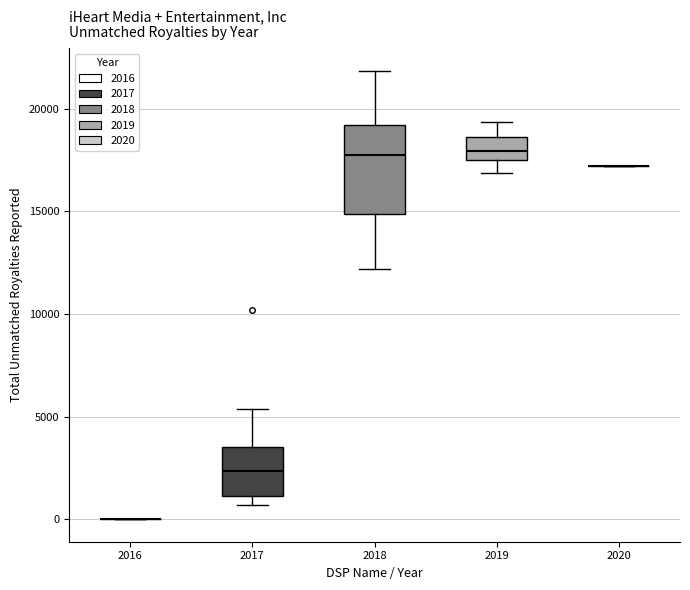

Reading left to right, transcribe this box plot: for each box, give where its median line is, the range the box spans, and where its two whiskers end, as read against the y-axis. The values are not printed on the chart, so give them approximately, as read against the axis.

2016: box collapsed to a line at 0, whiskers 0 to 0
2017: median 2500, box 1000 to 3500, whiskers 500 to 5500
2018: median 18000, box 15000 to 19000, whiskers 12000 to 22000
2019: median 18000, box 17500 to 18500, whiskers 17000 to 19500
2020: box collapsed to a line at 17000, whiskers 17000 to 17000